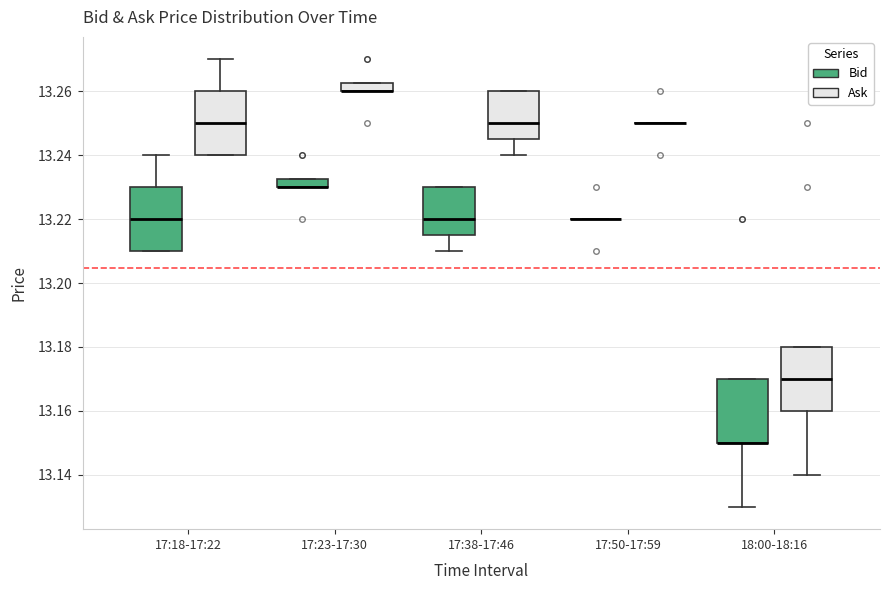

Where does the median line of the box for 17:18-17:22 (Bid) sit on the y-axis? The values are not printed on the chart, so give them approximately, as read against the axis.

13.220